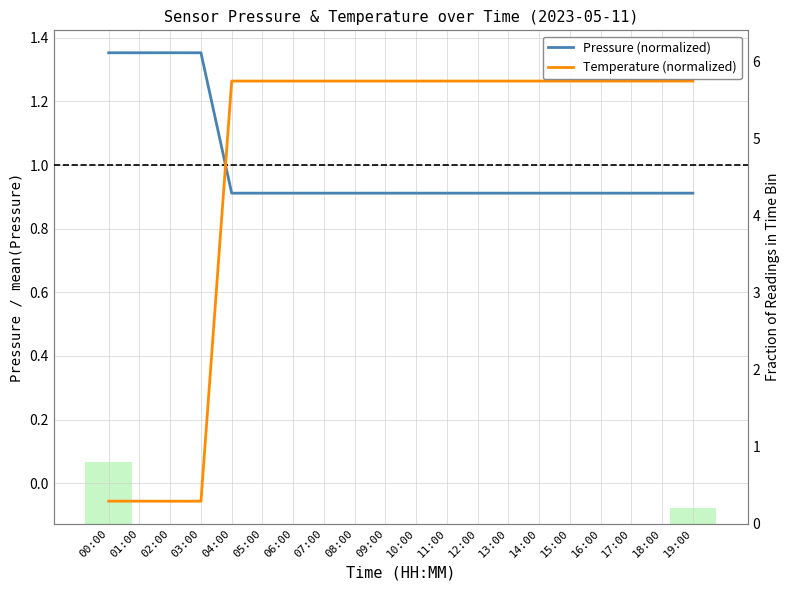

At which category does the chart reach its minimum across all series?

03:00